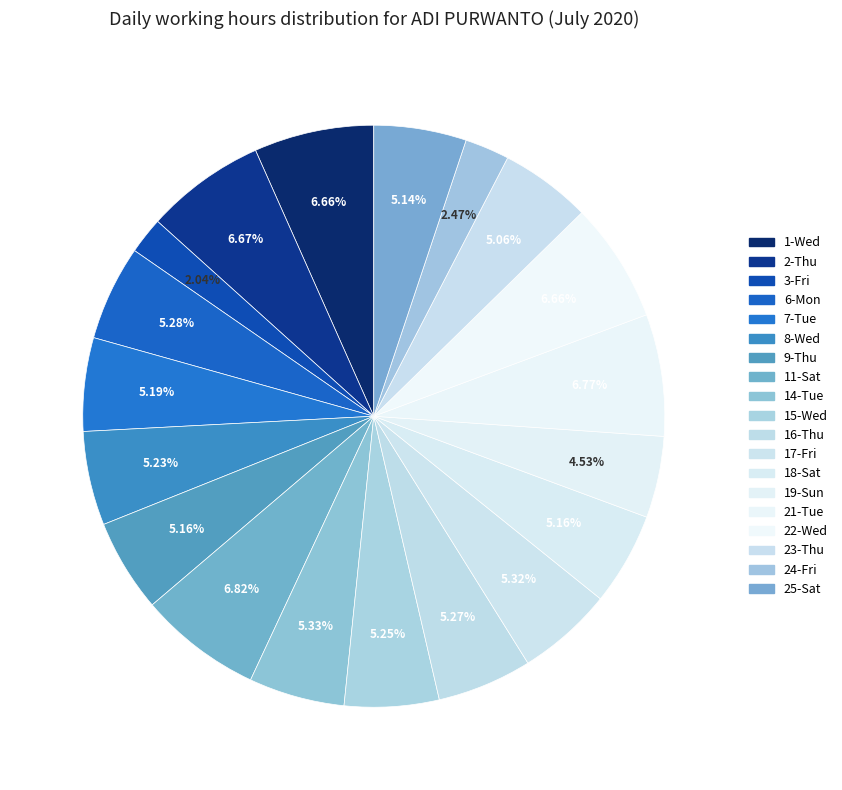

How many slices are in this pie chart?

19